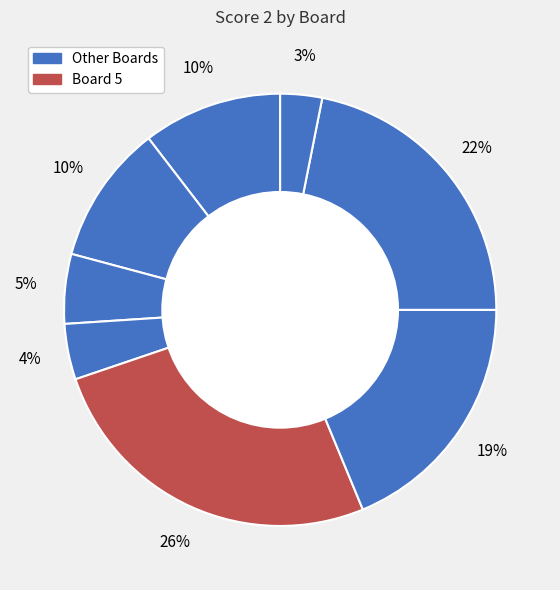

How many segments does this pie chart have?

8